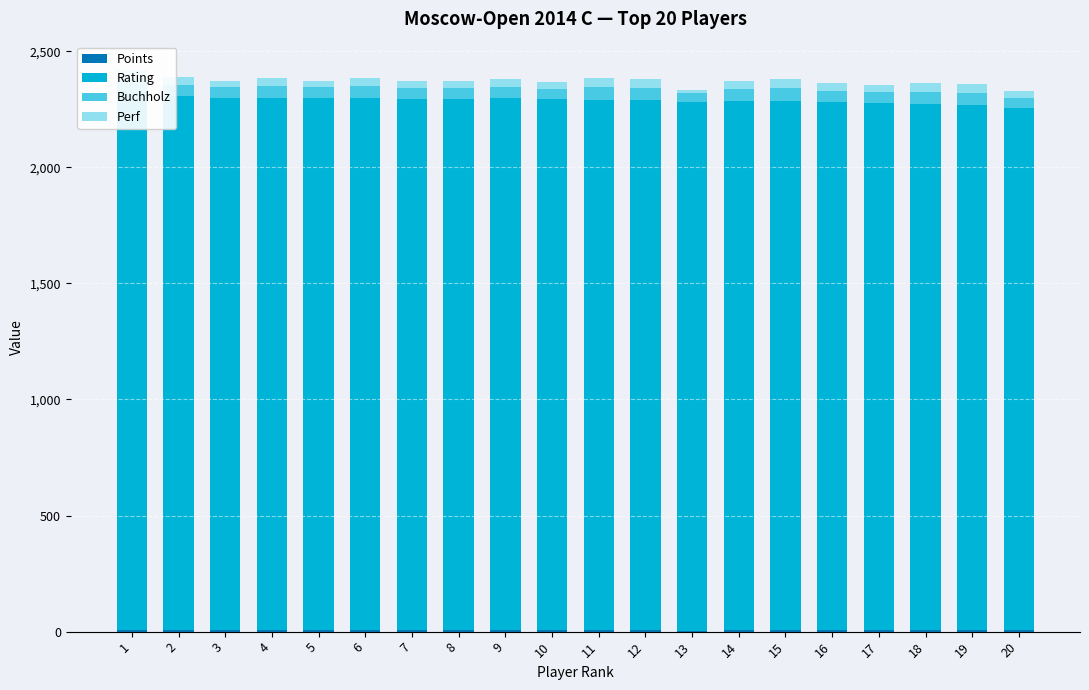

List the labels in order of Points value, smallest first.

13, 8, 3, 5, 10, 20, 7, 18, 1, 9, 14, 17, 4, 6, 11, 12, 16, 19, 2, 15